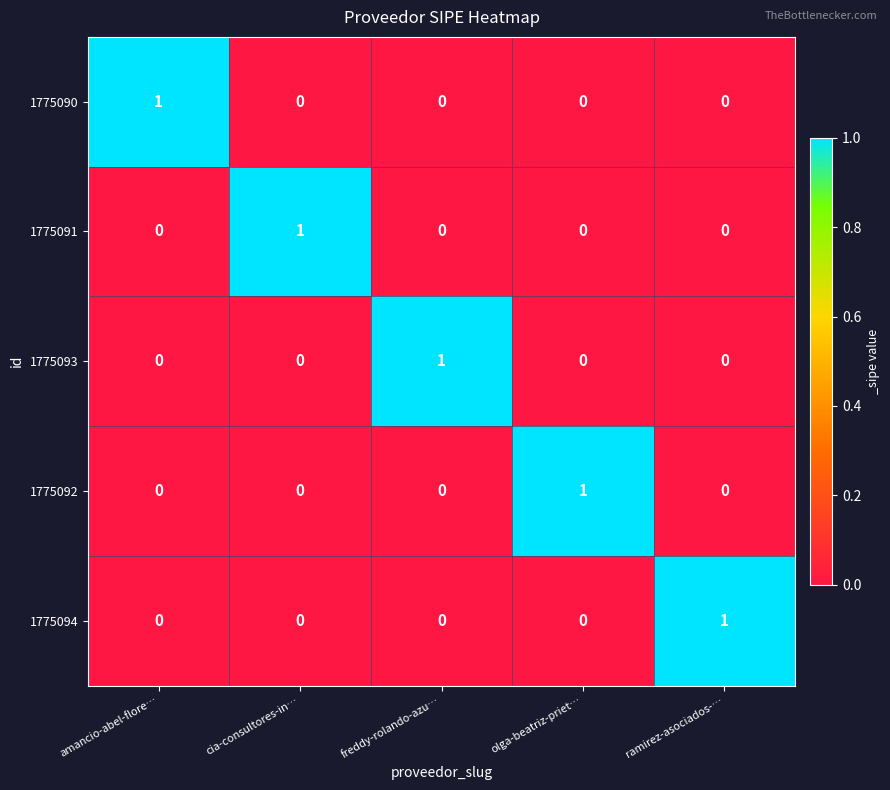

Reading left to right, what are all the values shown in this chart?

1775090: amancio-abel-flore…=1	cia-consultores-in…=0	freddy-rolando-azu…=0	olga-beatriz-priet…=0	ramirez-asociados-…=0
1775091: amancio-abel-flore…=0	cia-consultores-in…=1	freddy-rolando-azu…=0	olga-beatriz-priet…=0	ramirez-asociados-…=0
1775093: amancio-abel-flore…=0	cia-consultores-in…=0	freddy-rolando-azu…=1	olga-beatriz-priet…=0	ramirez-asociados-…=0
1775092: amancio-abel-flore…=0	cia-consultores-in…=0	freddy-rolando-azu…=0	olga-beatriz-priet…=1	ramirez-asociados-…=0
1775094: amancio-abel-flore…=0	cia-consultores-in…=0	freddy-rolando-azu…=0	olga-beatriz-priet…=0	ramirez-asociados-…=1